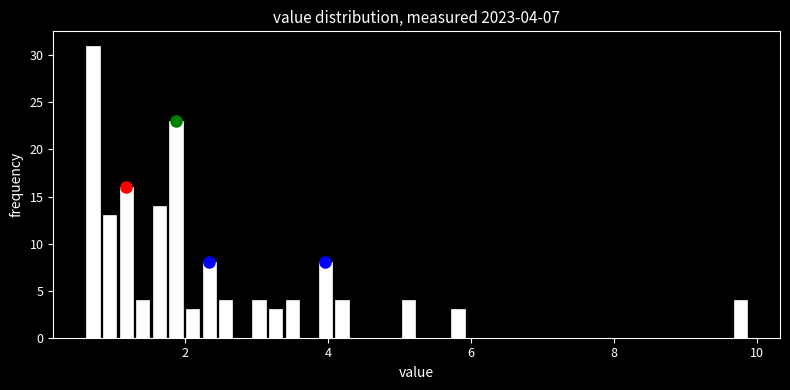

Around what value on the x-axis is the tallest bar? Give the approximate position of its centre, as read against the axis.

0.8